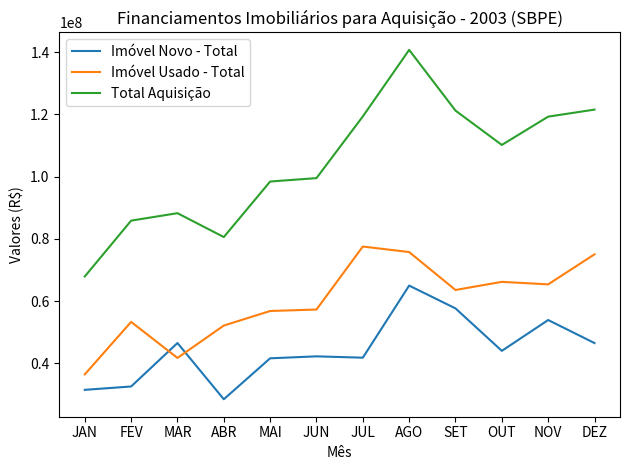

True or false: Total Aquisição and Imóvel Usado - Total cross at least once.

False